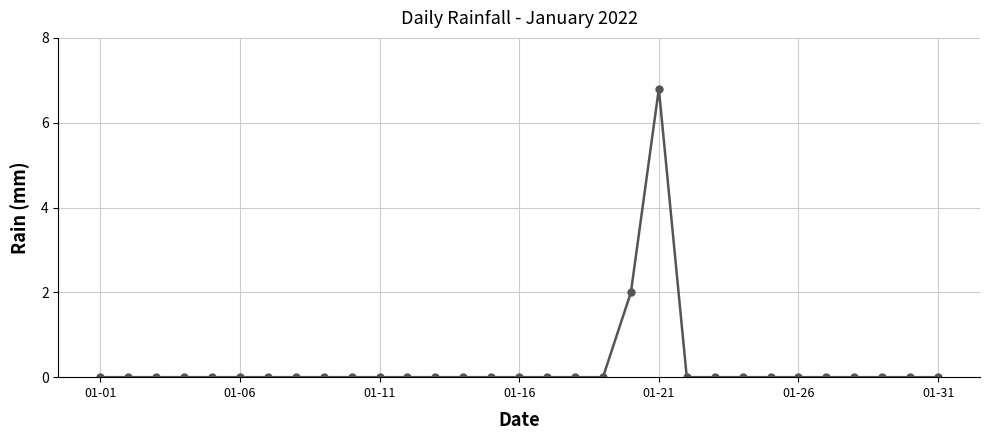

Reading right to left, extract all data points from this chart.

0.0	0.0	0.0	0.0	0.0	0.0	0.0	0.0	0.0	0.0	6.8	2.0	0.0	0.0	0.0	0.0	0.0	0.0	0.0	0.0	0.0	0.0	0.0	0.0	0.0	0.0	0.0	0.0	0.0	0.0	0.0